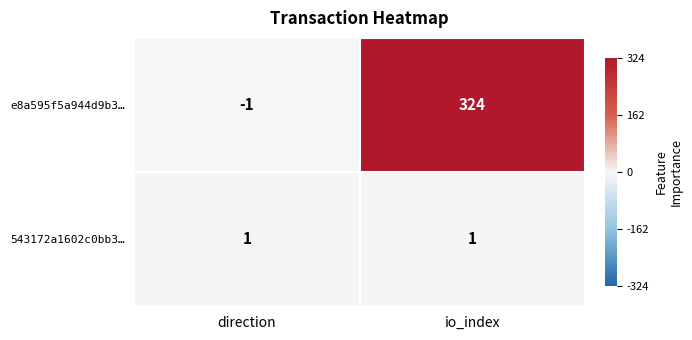

What is the total value across all series at io_index?

325